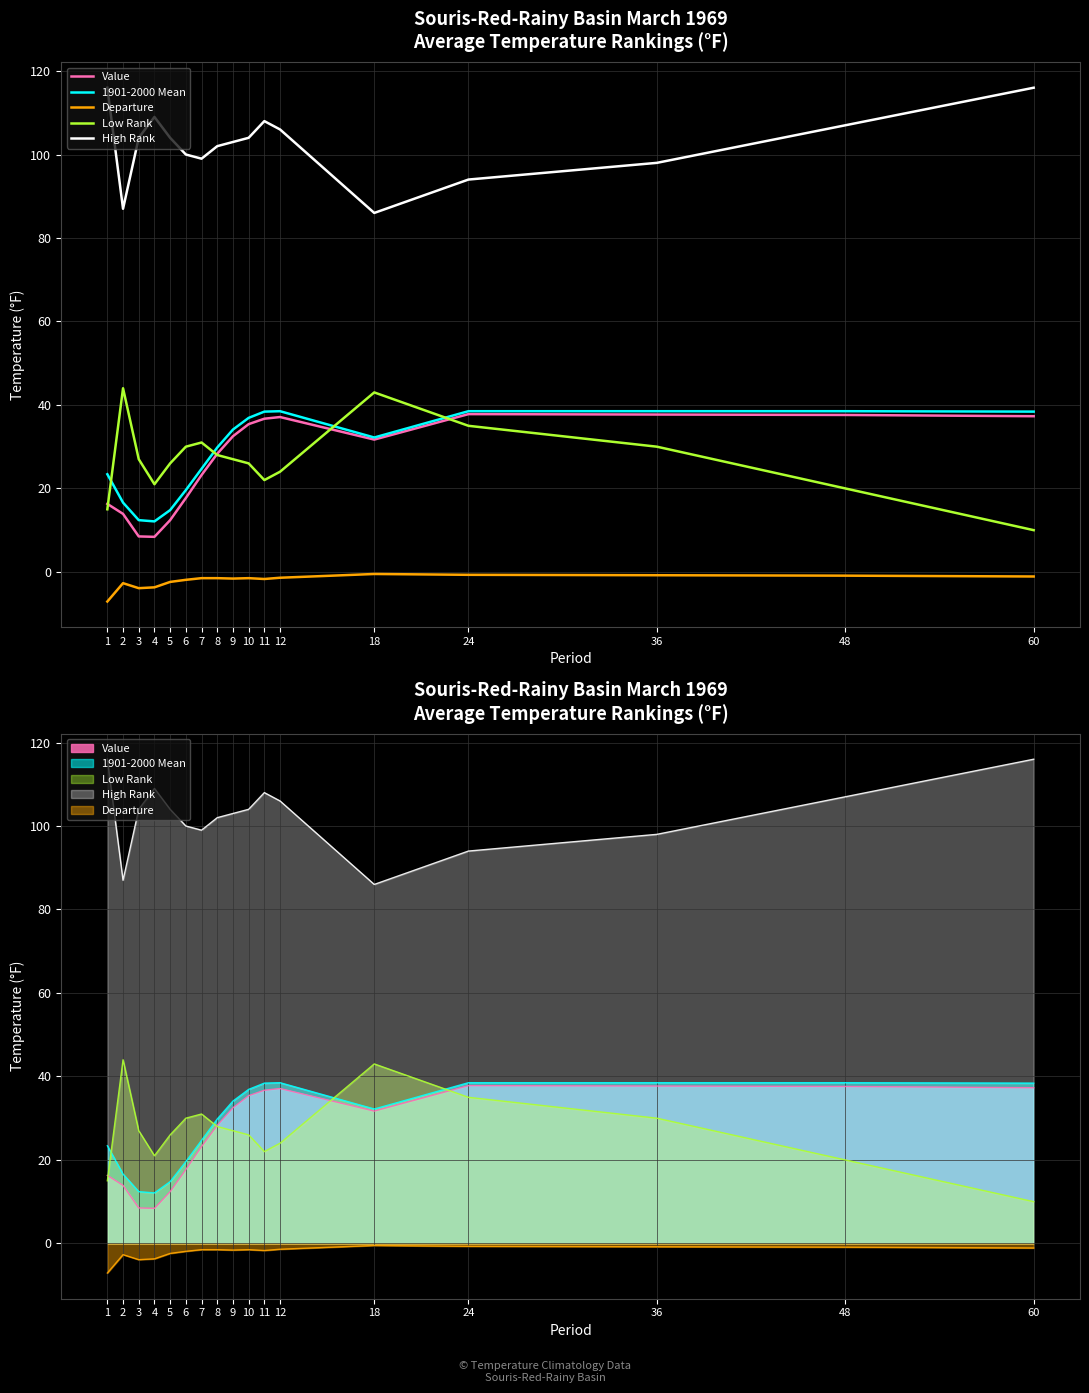

The value of Value at 6 is 30.5. True or false?

False